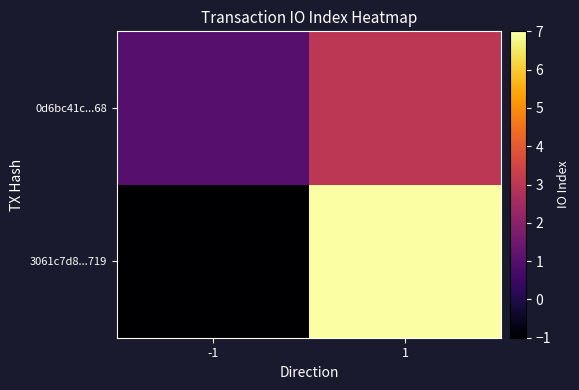

Reading left to right, what are all the values shown in this chart?

3061c7d8...719: -1=-1	1=7
0d6bc41c...68: -1=1	1=3